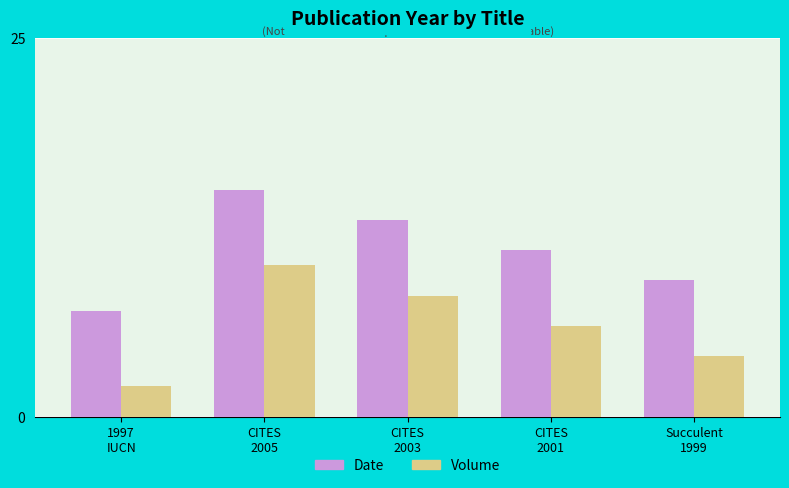

Is it true that Date equals 23 at CITES
2005?

False